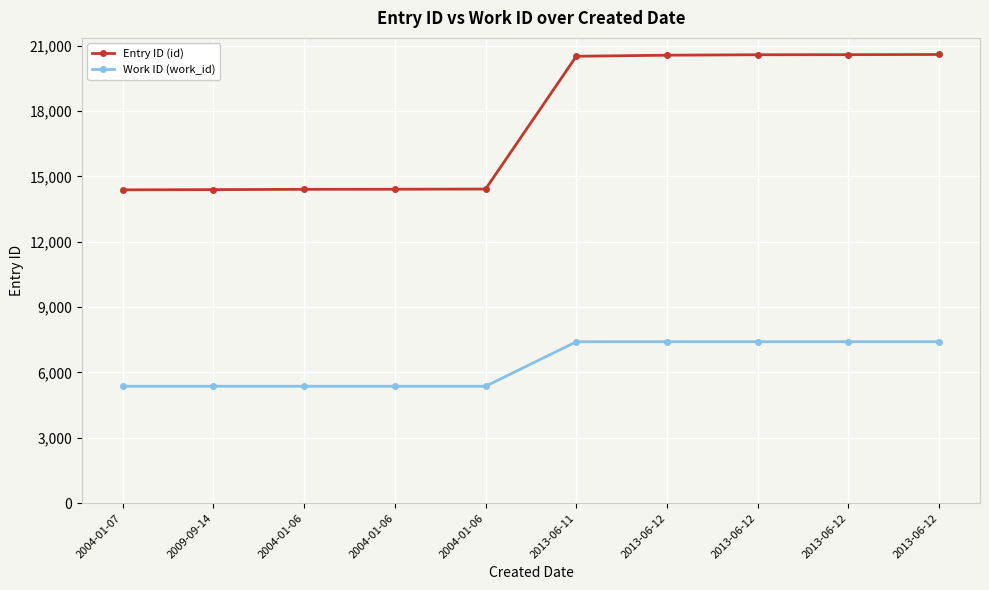

Is the value of Entry ID (id) at 2004-01-07 greater than the value of Work ID (work_id) at 2013-06-11?

Yes